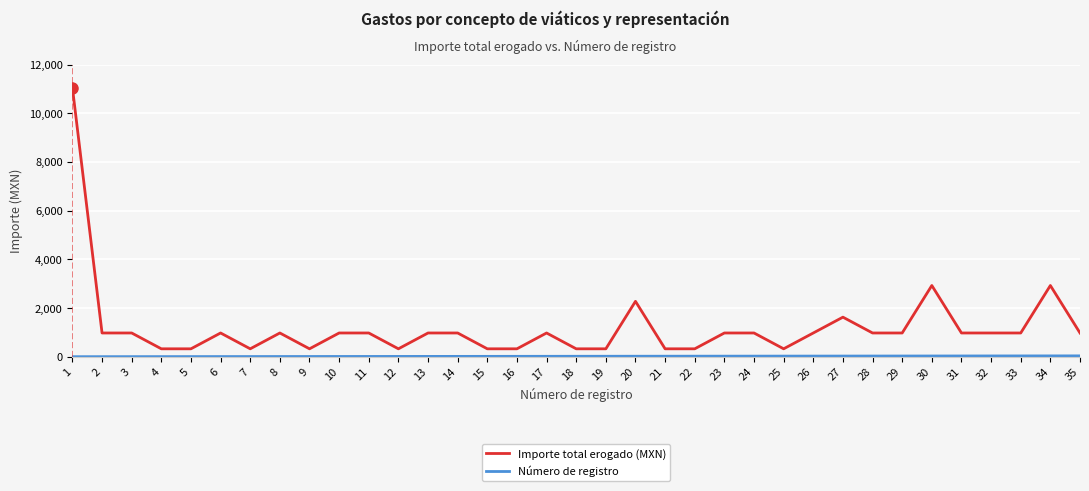

What is the difference between the Importe total erogado (MXN) values at 20 and 33?

1300